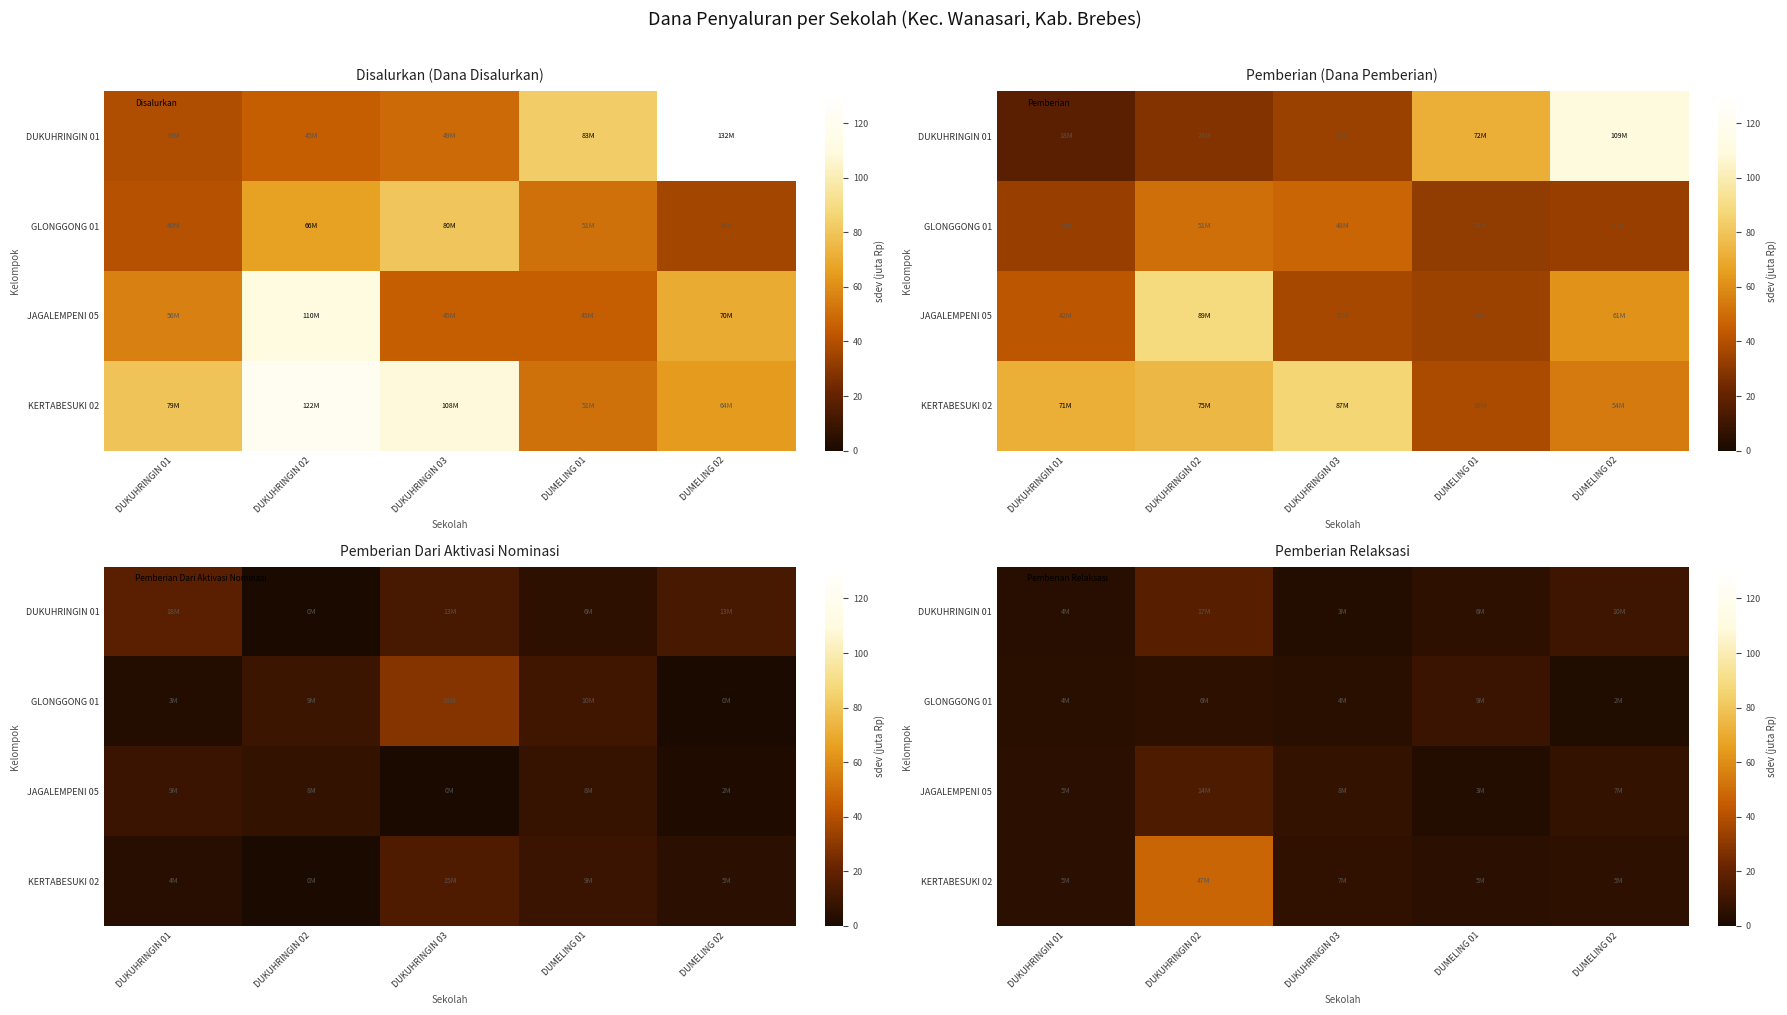

The KERTABESUKI 02 series shows 10.8 at DUKUHRINGIN 03. True or false?

False